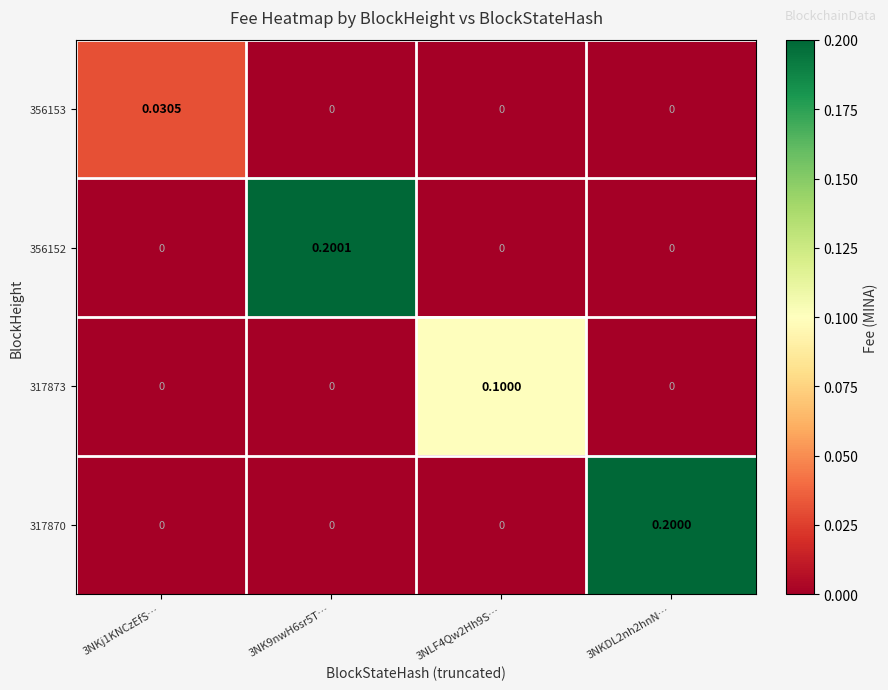

Reading left to right, what are all the values shown in this chart?

356153: 3NKj1KNCzEfS…=0.0	3NK9nwH6sr5T…=0.0	3NLF4Qw2Hh9S…=0.0	3NKDL2nh2hnN…=0.0
356152: 3NKj1KNCzEfS…=0.0	3NK9nwH6sr5T…=0.2	3NLF4Qw2Hh9S…=0.0	3NKDL2nh2hnN…=0.0
317873: 3NKj1KNCzEfS…=0.0	3NK9nwH6sr5T…=0.0	3NLF4Qw2Hh9S…=0.1	3NKDL2nh2hnN…=0.0
317870: 3NKj1KNCzEfS…=0.0	3NK9nwH6sr5T…=0.0	3NLF4Qw2Hh9S…=0.0	3NKDL2nh2hnN…=0.2